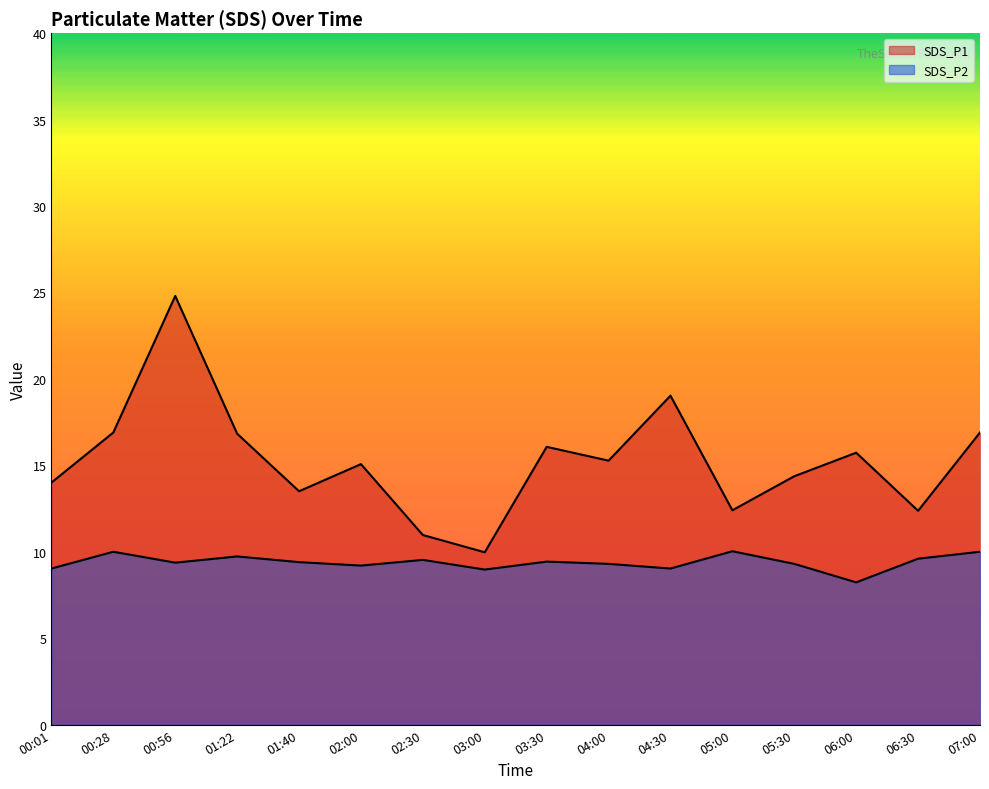

True or false: SDS_P2 and SDS_P1 cross at least once.

False